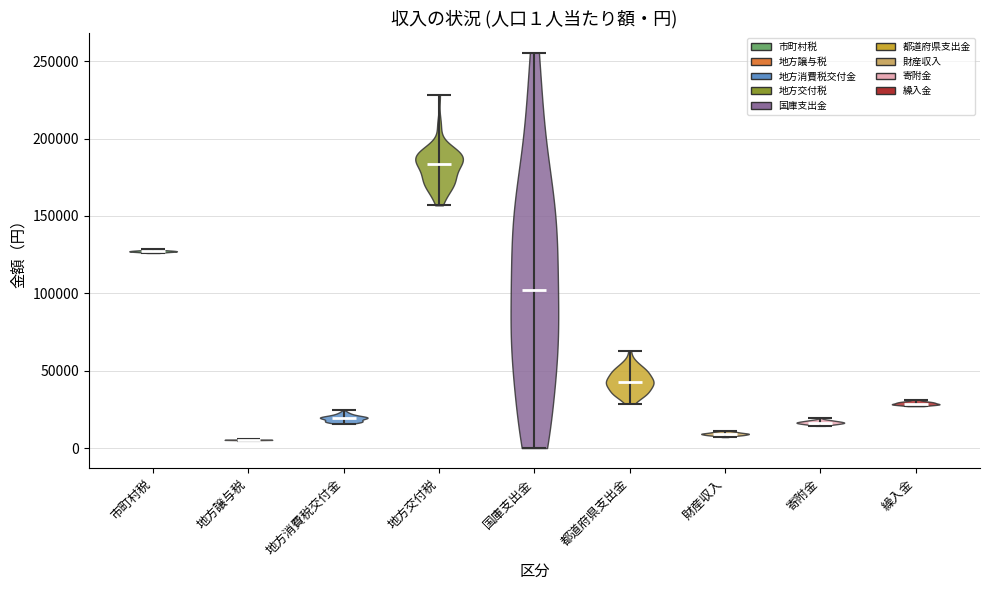

Which violin has the highest median line?

地方交付税